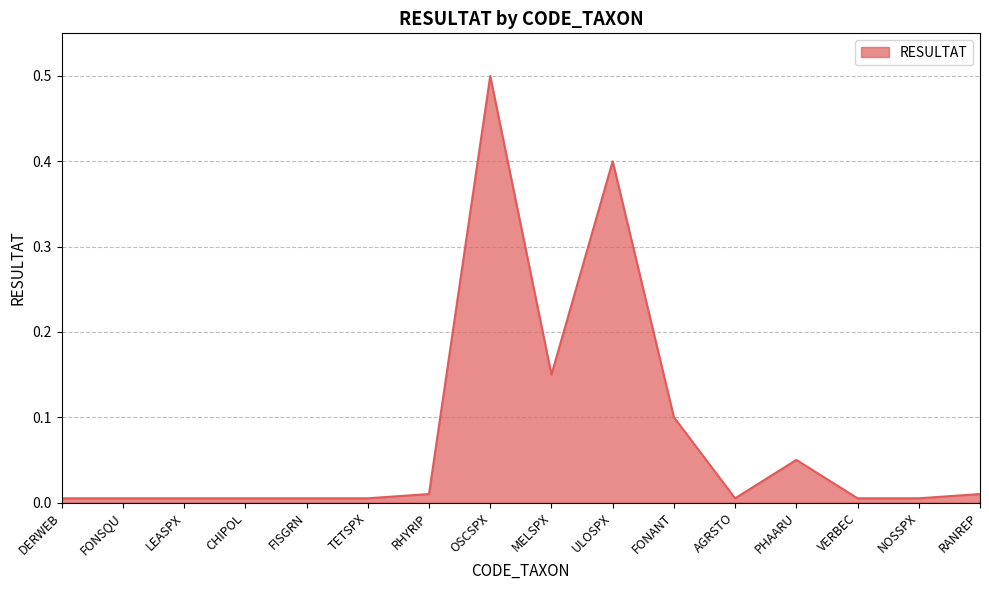

True or false: there are more than 0 points higher than both neighbors.

True